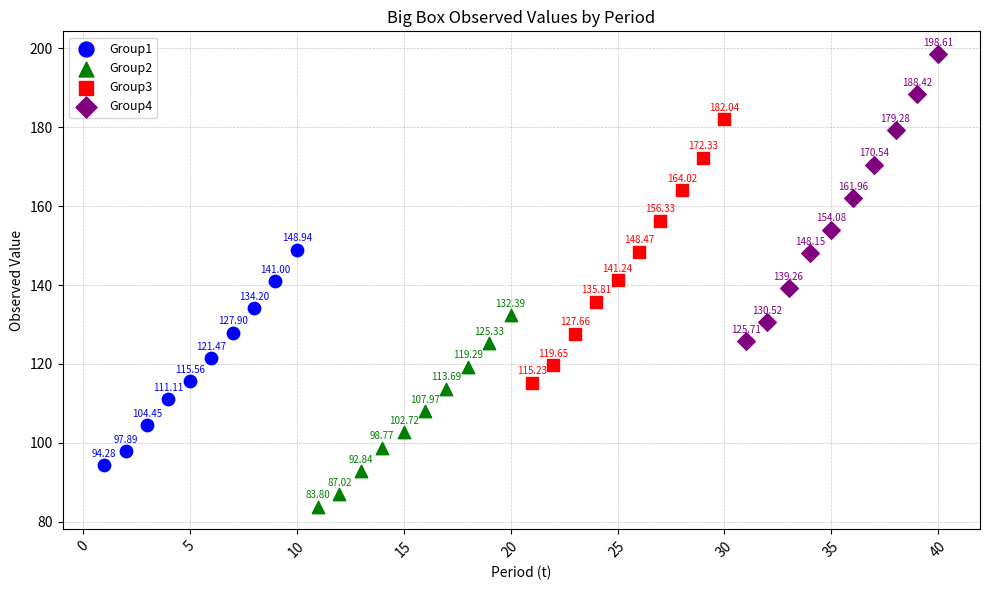

What are all the series names shown in the legend?

Group1, Group2, Group3, Group4